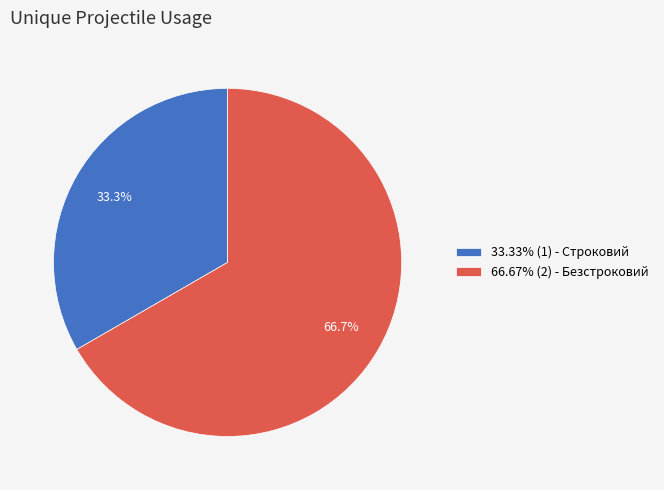

Approximately how many times larger is the value at 33.33% (1) - Строковий compared to 66.67% (2) - Безстроковий?

0.5